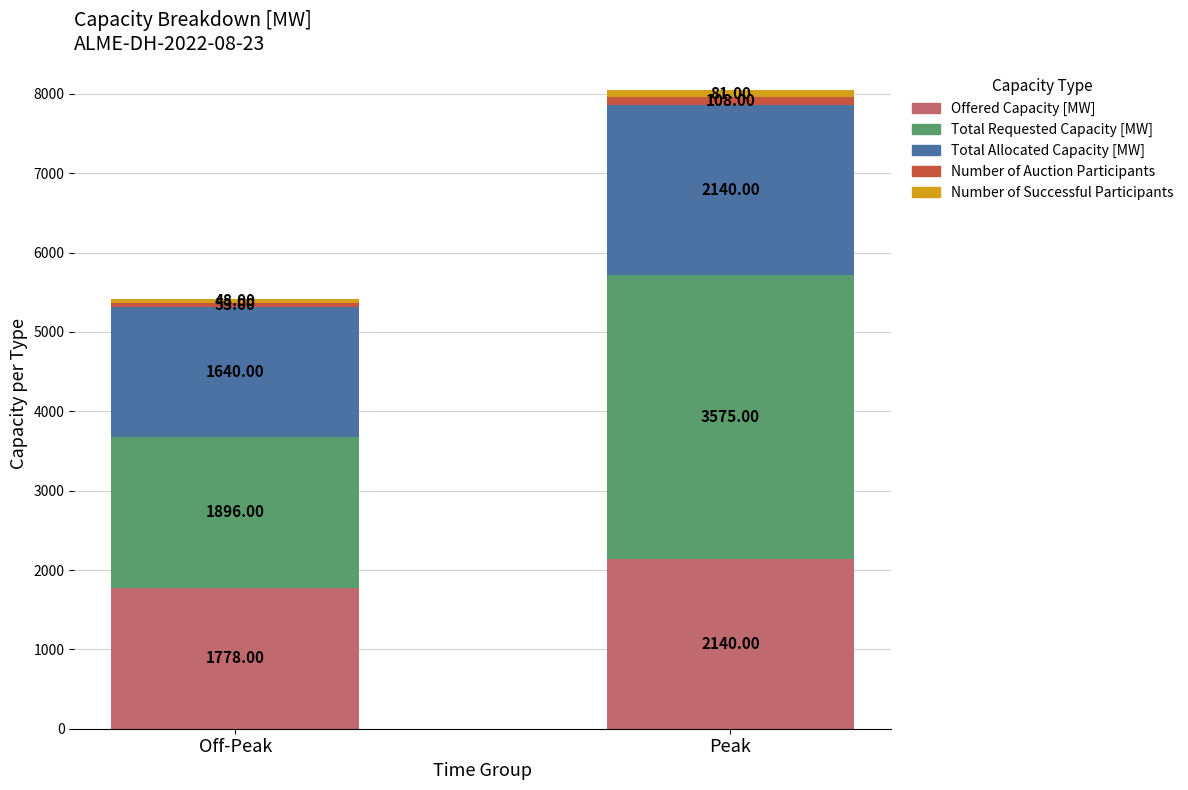

At which category is the sum across all series the highest?

Peak